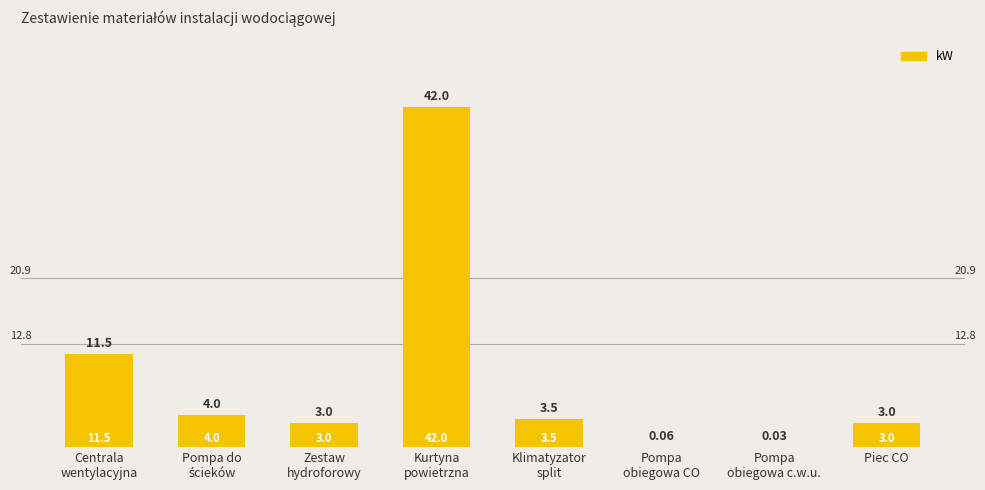

Are the bars grouped side by side (vs. stacked)?

No